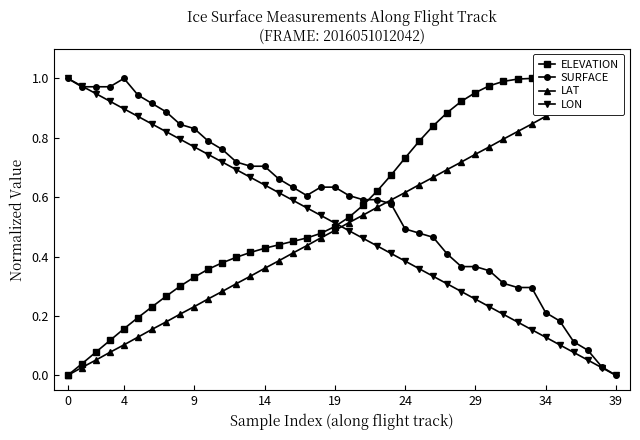

The SURFACE series shows 1.4 at 19. True or false?

False